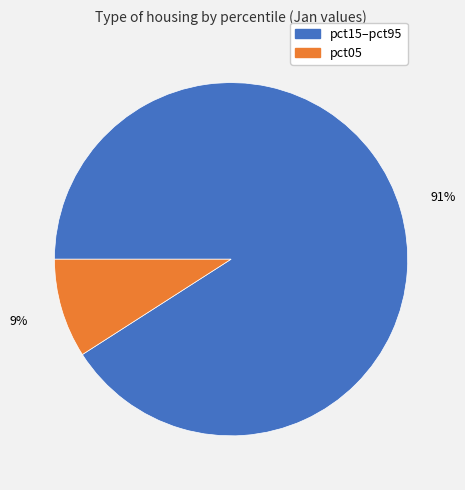

Is it true that pct05 is 9% of the pie?

True